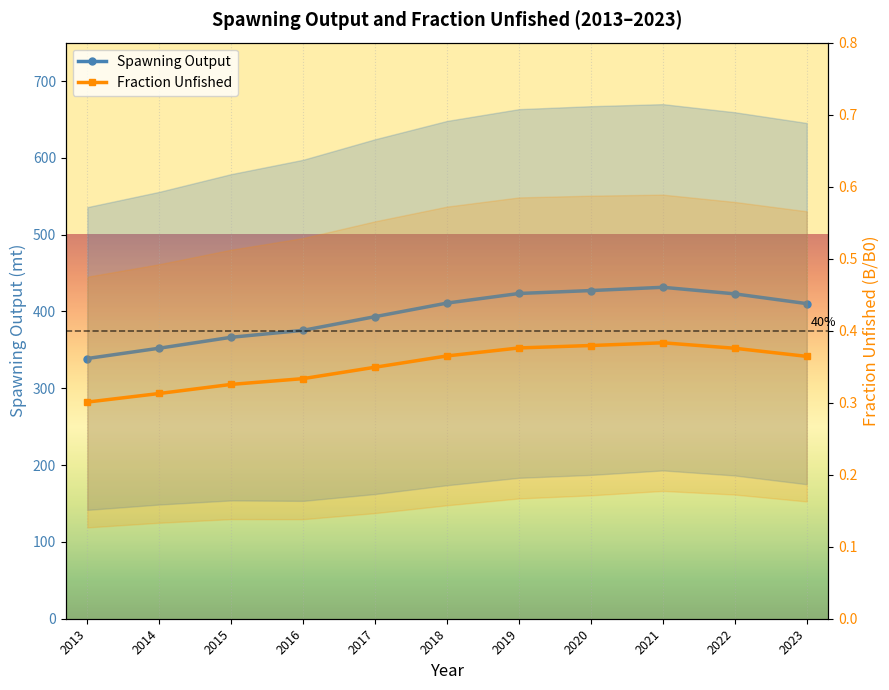

Which has a higher value, 2020 or 2015?

2020